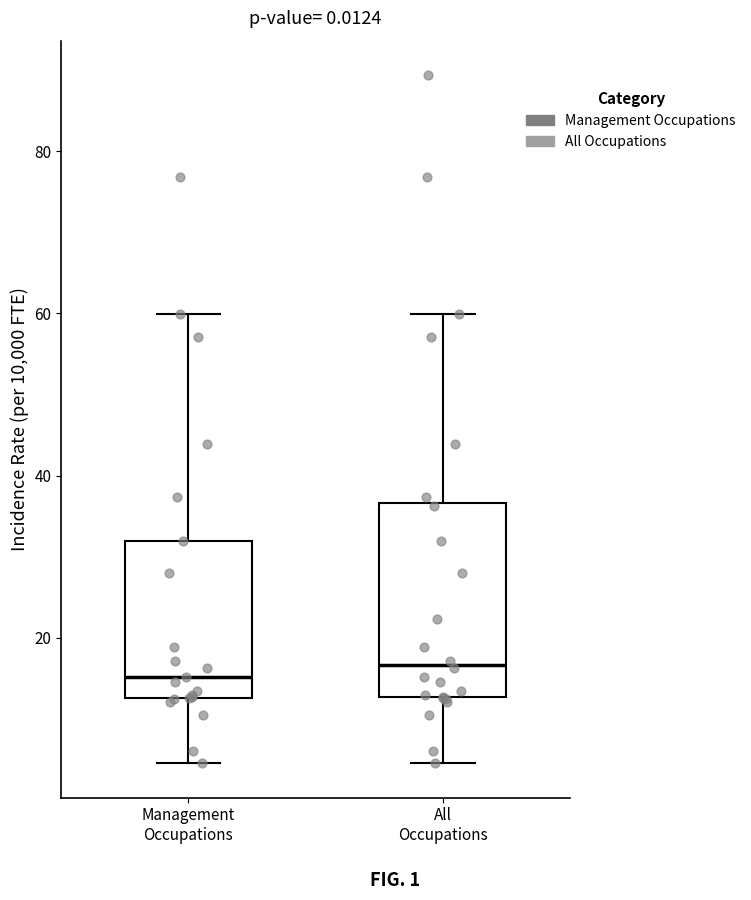

Which box is the tallest, from its lower edge to its upper edge?

All Occupations